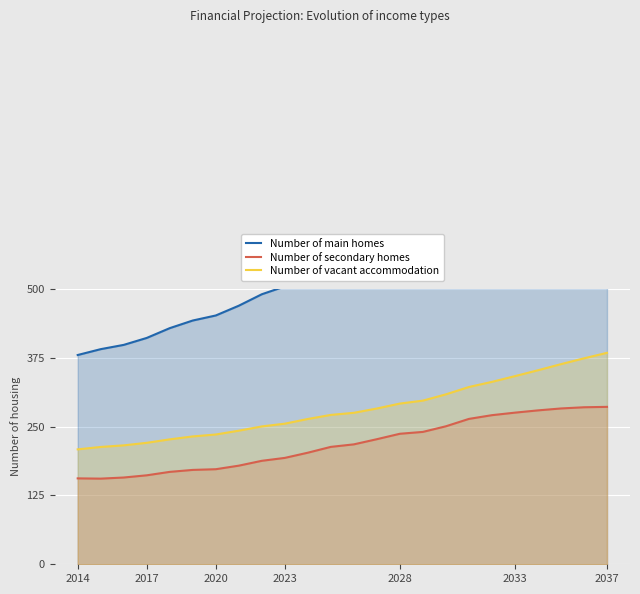

What is the highest value of the Number of vacant accommodation series?

384.1